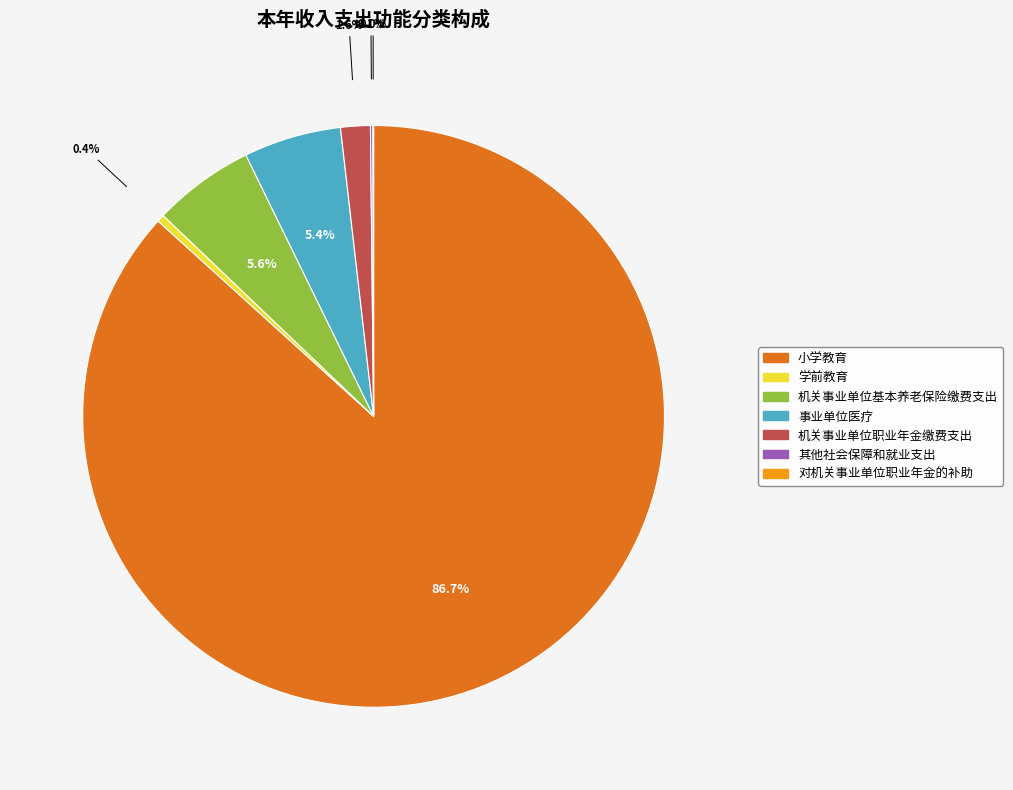

Combined, do 小学教育 and 机关事业单位基本养老保险缴费支出 account for over 50%?

Yes